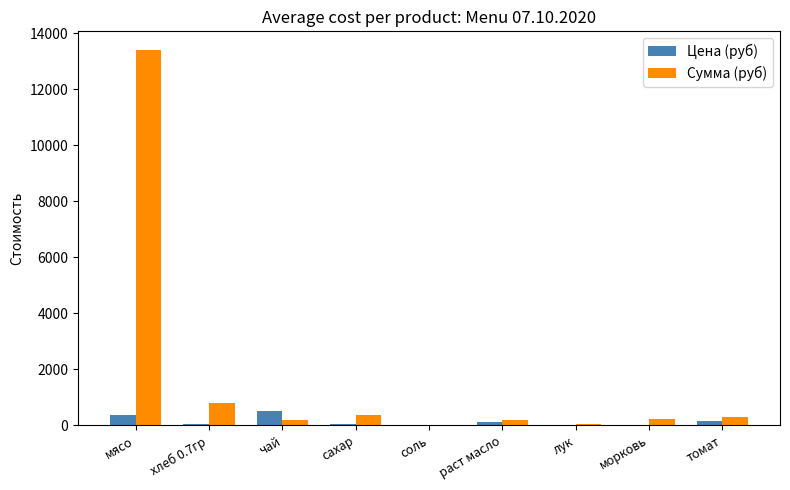

What is the maximum value shown in the chart?

13398.0